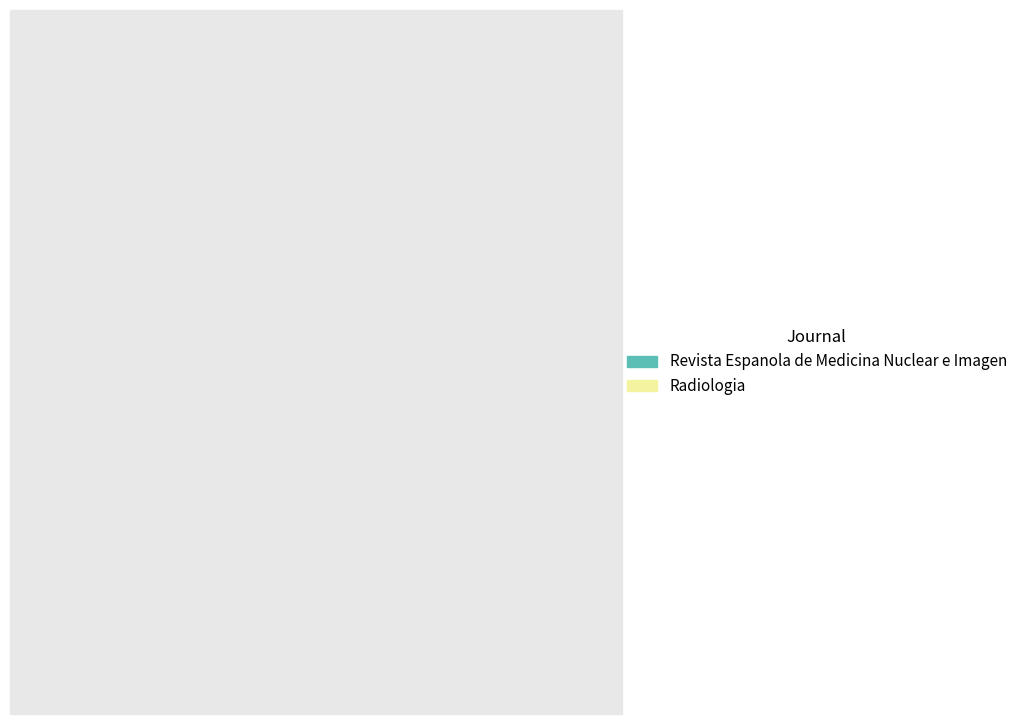

Is Radiologia the majority of the pie?

No